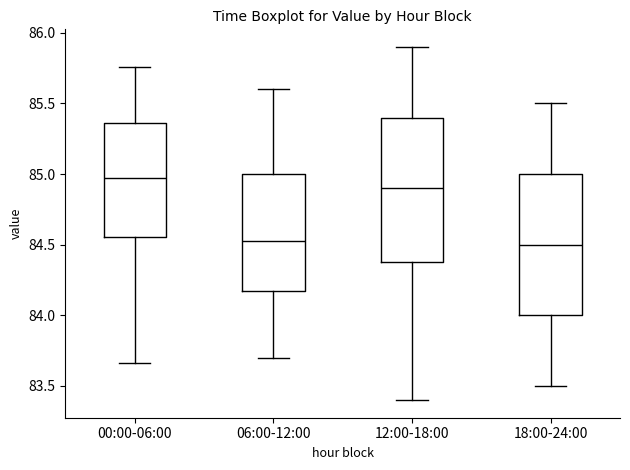

Reading left to right, transcribe this box plot: for each box, give where its median line is, the range the box spans, and where its two whiskers end, as read against the y-axis. The values are not printed on the chart, so give them approximately, as read against the axis.

00:00-06:00: median 85.00, box 84.55 to 85.35, whiskers 83.65 to 85.75
06:00-12:00: median 84.55, box 84.20 to 85.00, whiskers 83.70 to 85.60
12:00-18:00: median 84.90, box 84.40 to 85.40, whiskers 83.40 to 85.90
18:00-24:00: median 84.50, box 84.00 to 85.00, whiskers 83.50 to 85.50